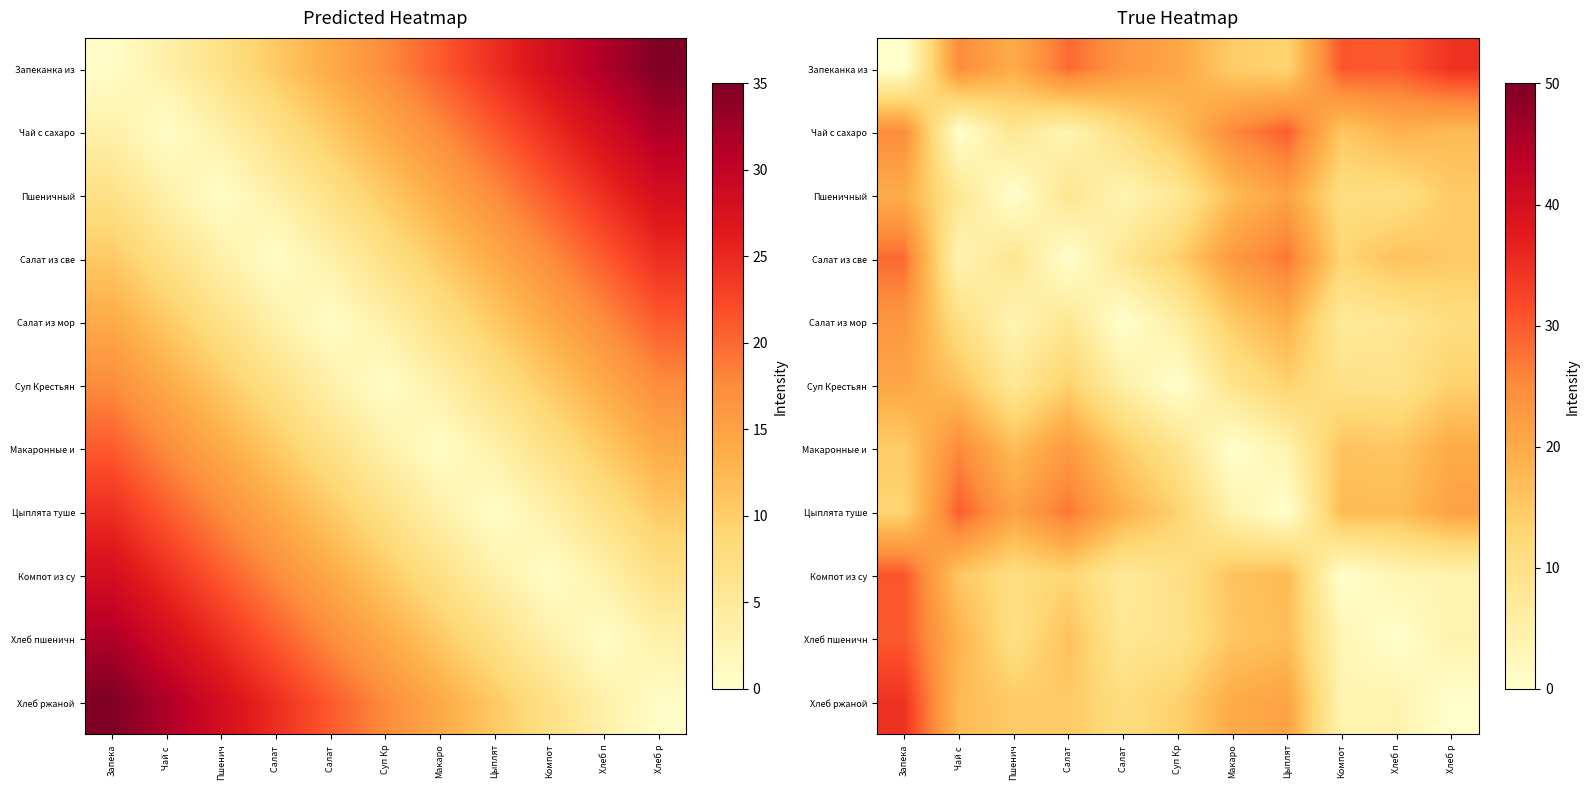

At Компот, list the series in order from smallest to largest.

Компот из су, Хлеб пшеничн, Хлеб ржаной, Салат из мор, Суп Крестьян, Пшеничный, Салат из све, Чай с сахаро, Макаронные и, Цыплята туше, Запеканка из